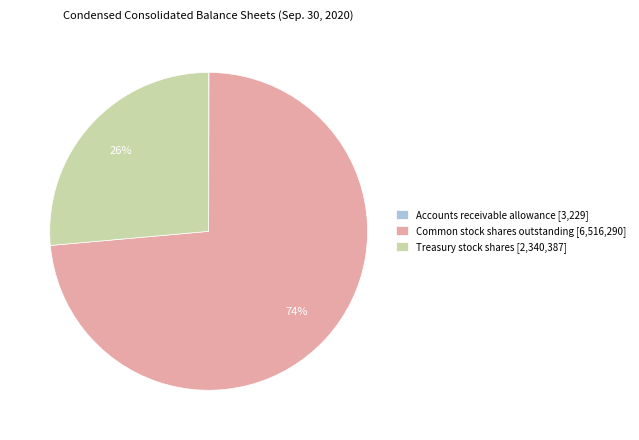

To the nearest percent, what is the average slice percentage?

33%